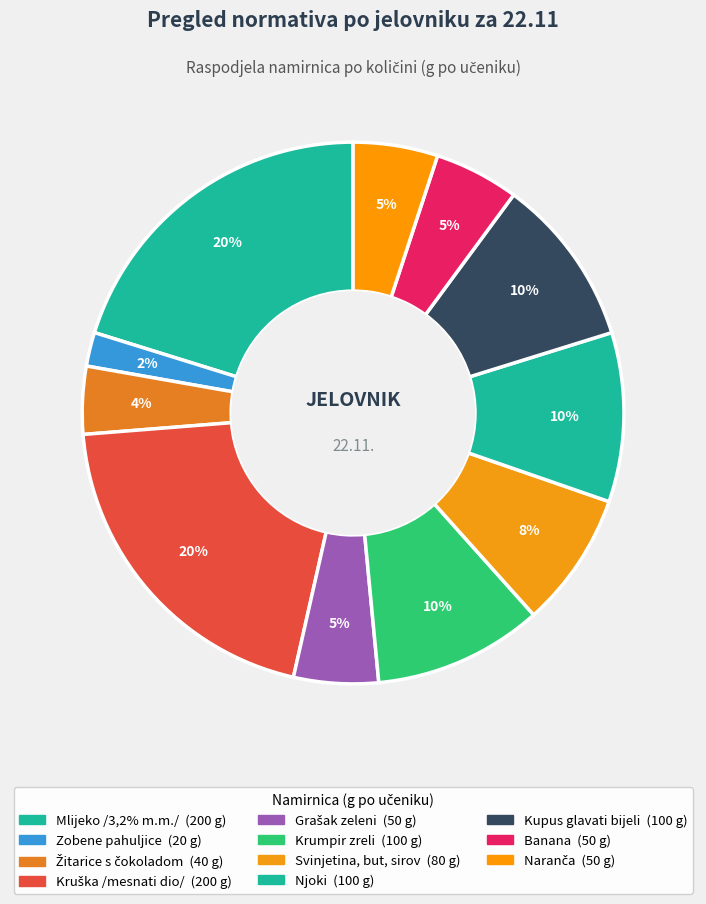

What is the smallest slice in the pie chart?

Zobene pahuljice